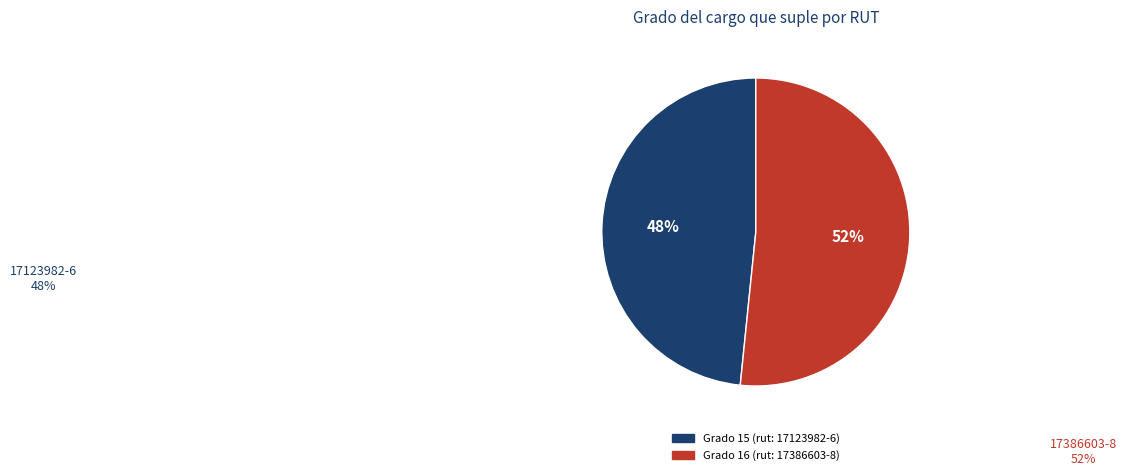

To the nearest percent, what is the average slice percentage?

50%